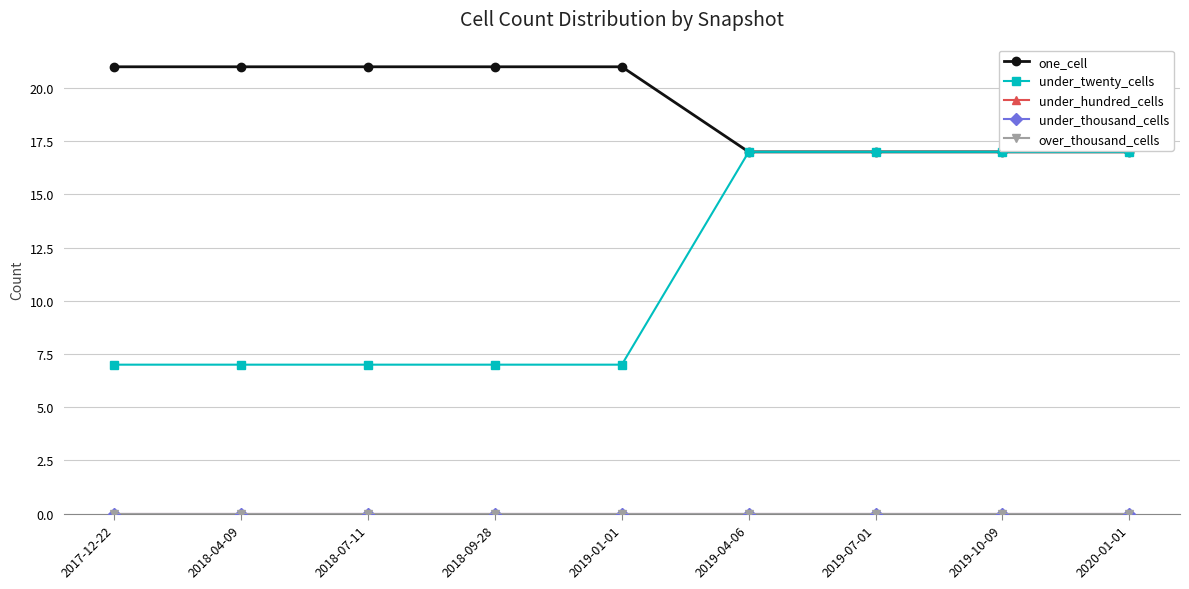

True or false: over_thousand_cells has more than 1 points higher than both neighbors.

False